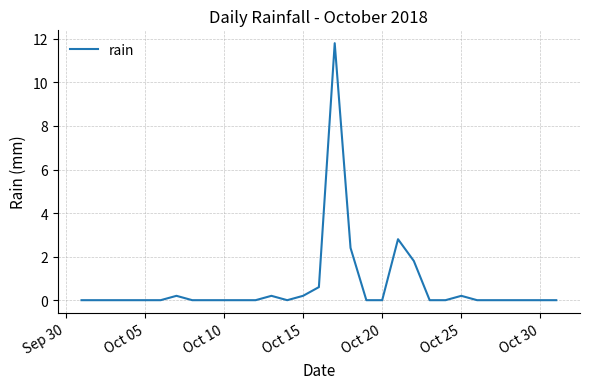

What is the maximum value shown in the chart?

11.8